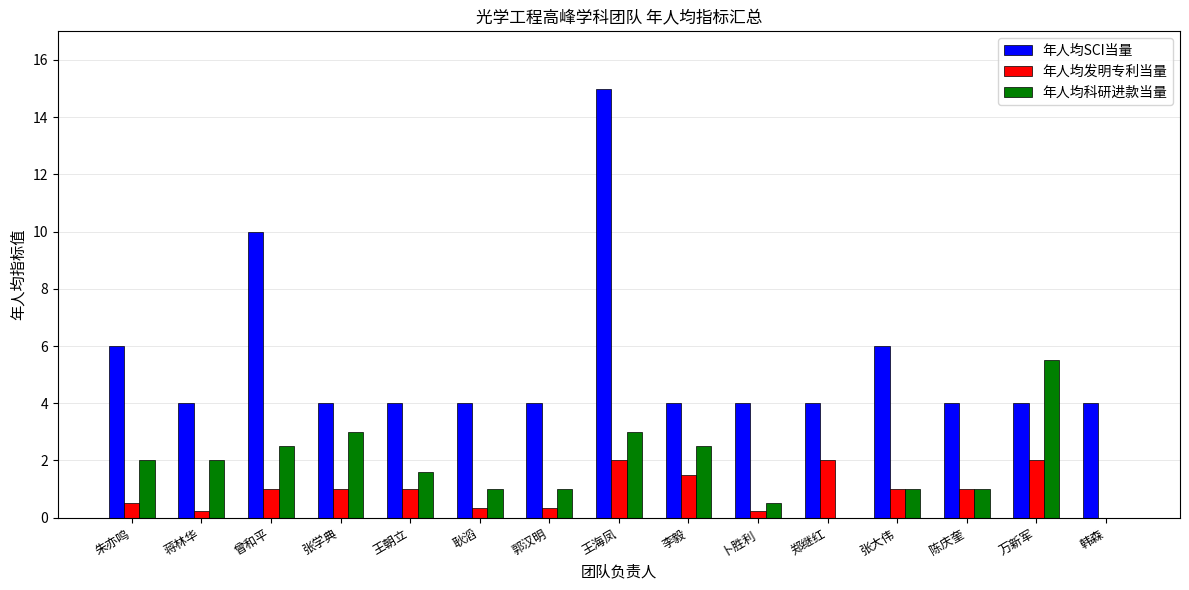

What is the maximum value for 年人均发明专利当量?

2.0